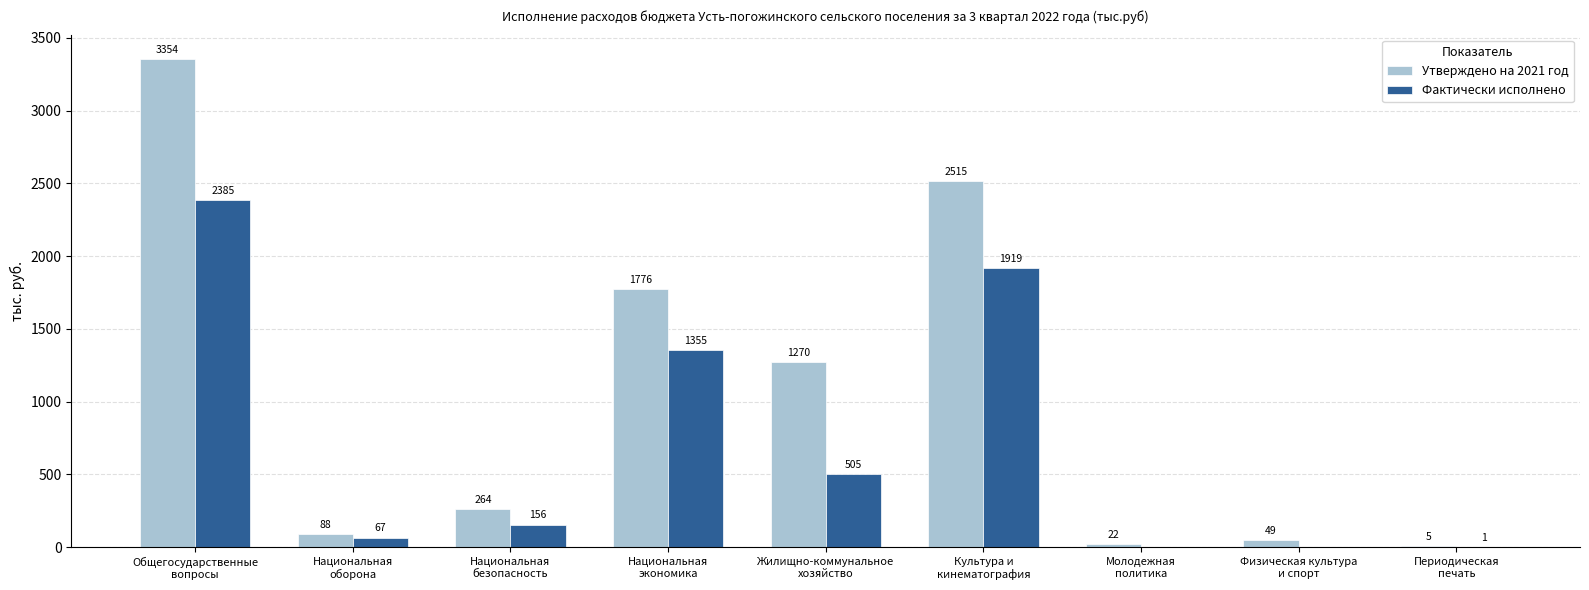

Where is Утверждено на 2021 год nearest to the value 1679?

Национальная
экономика